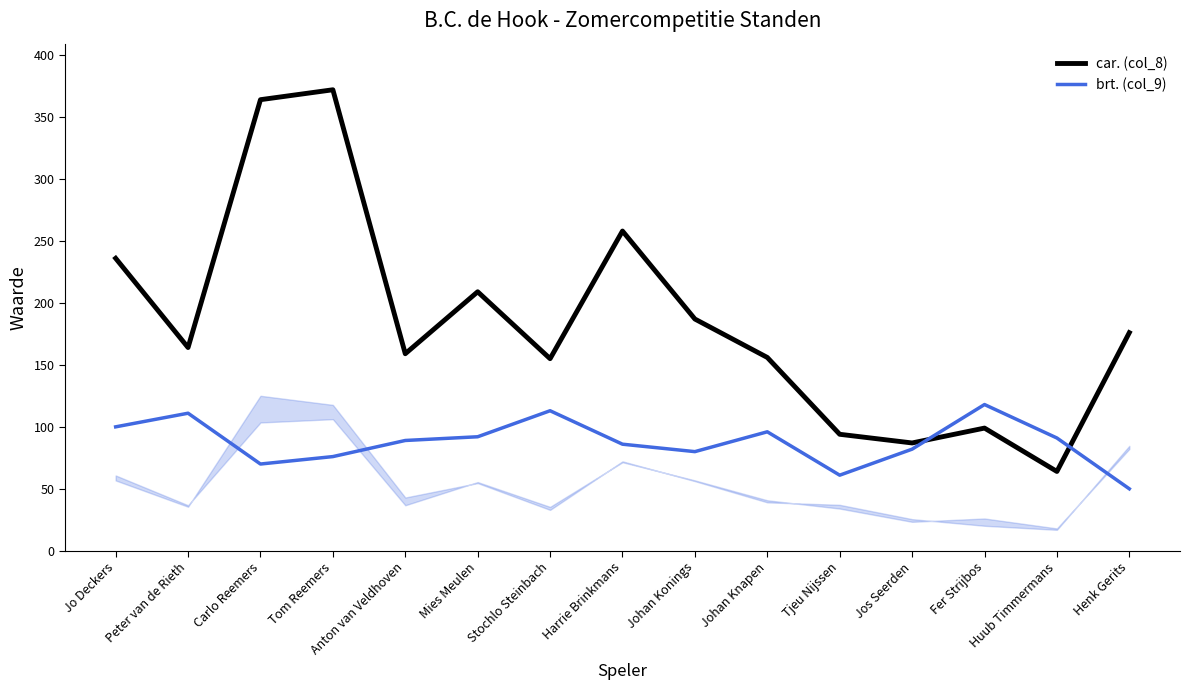

Which series has the largest range (max minus min)?

car. (col_8)